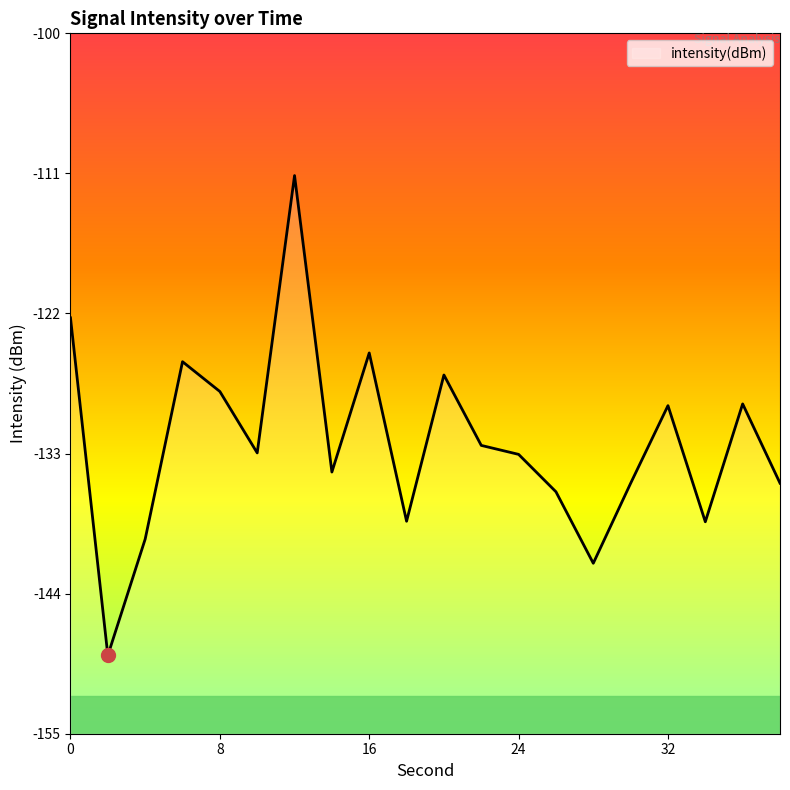

How many lines are shown in the chart?

1